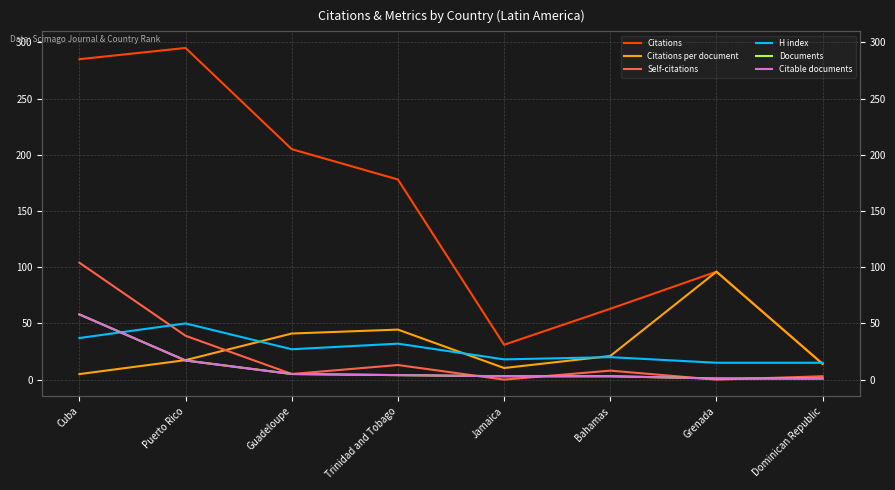

Where is the first local maximum for Citations per document?

Trinidad and Tobago